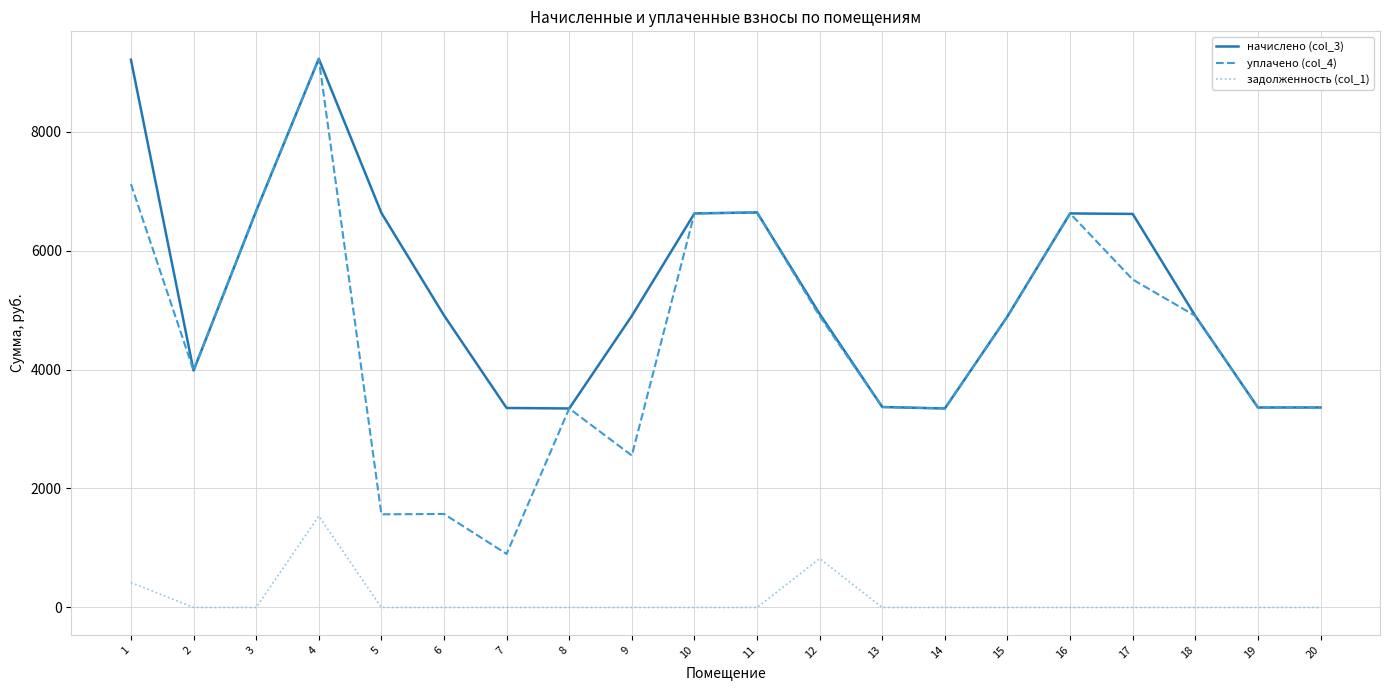

Which series has the largest total across all categories?

начислено (col_3)